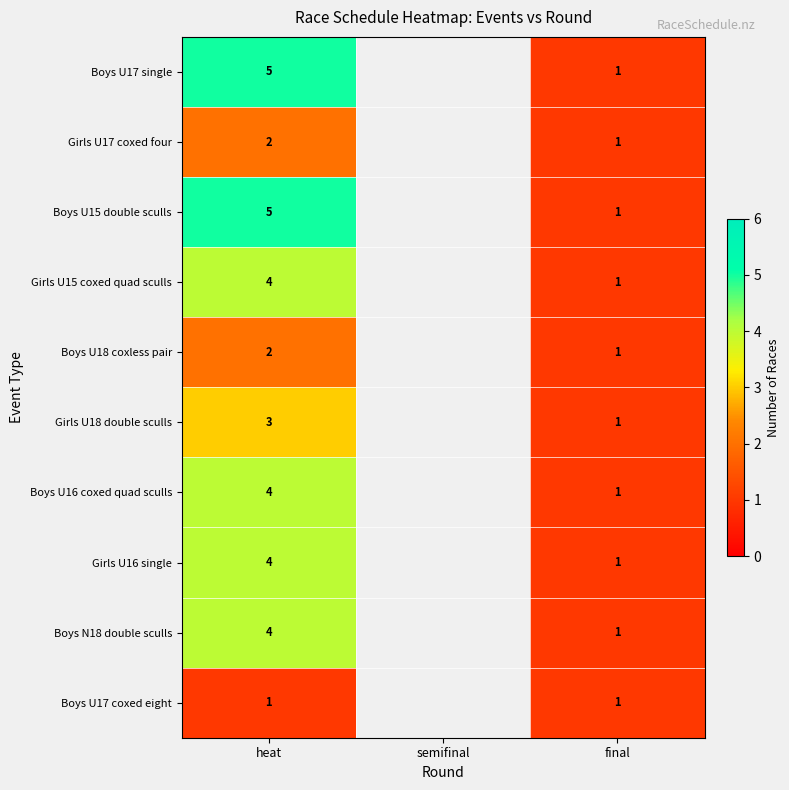

What is the total value across all series at final?

10